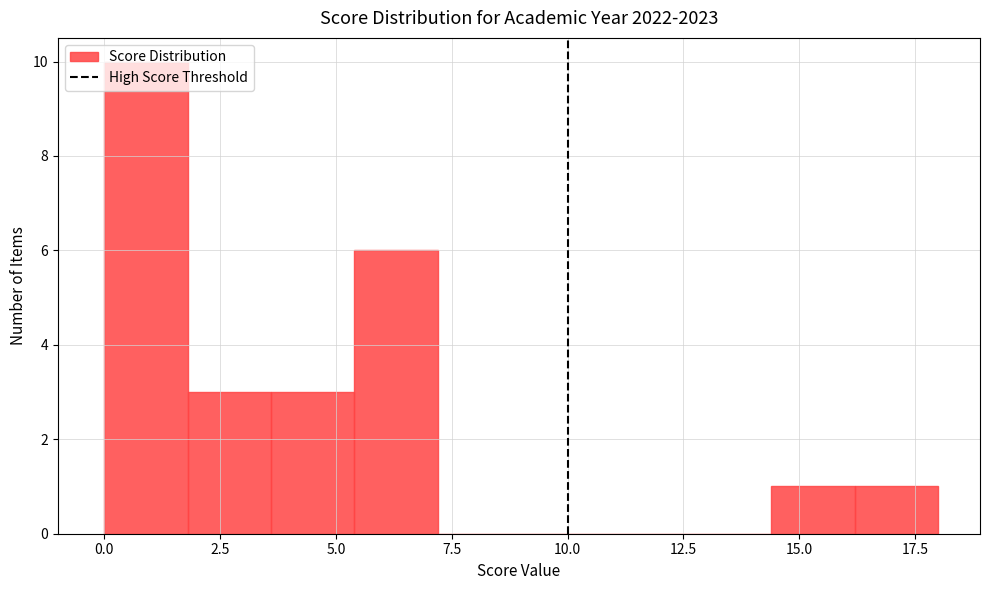

Around what value on the x-axis is the tallest bar? Give the approximate position of its centre, as read against the axis.

1.0